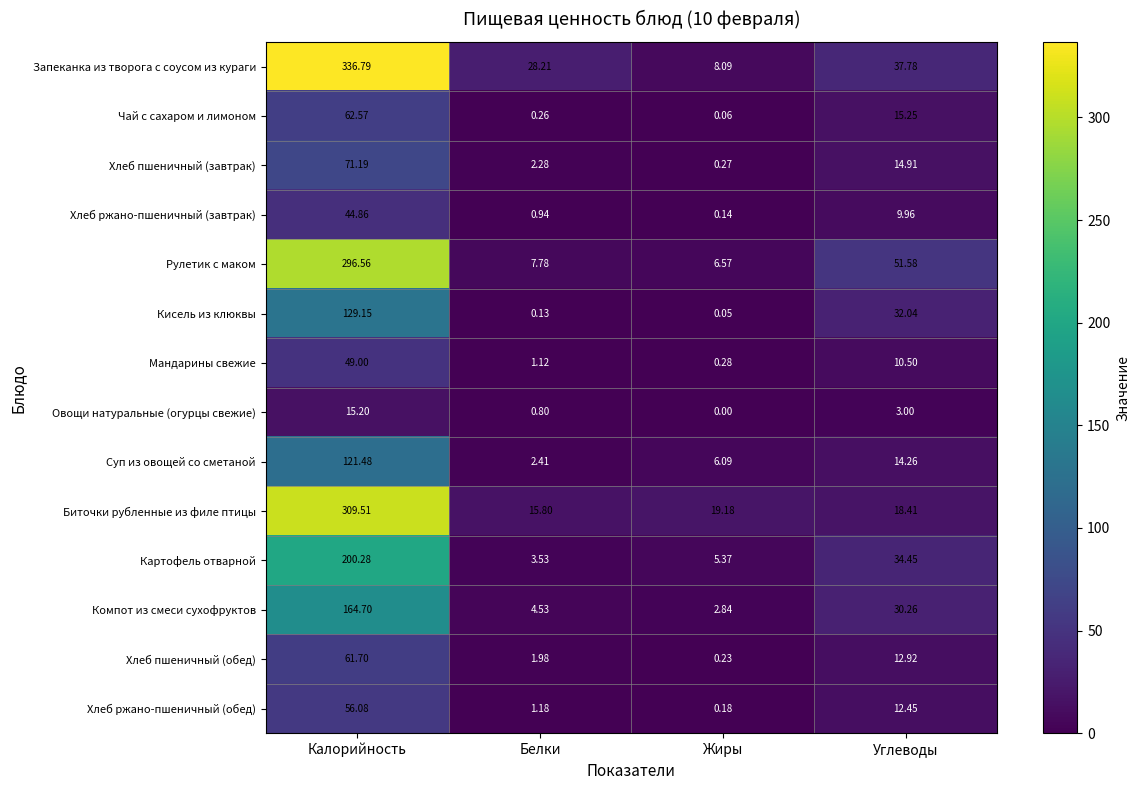

Which series has the largest range (max minus min)?

Запеканка из творога с соусом из кураги